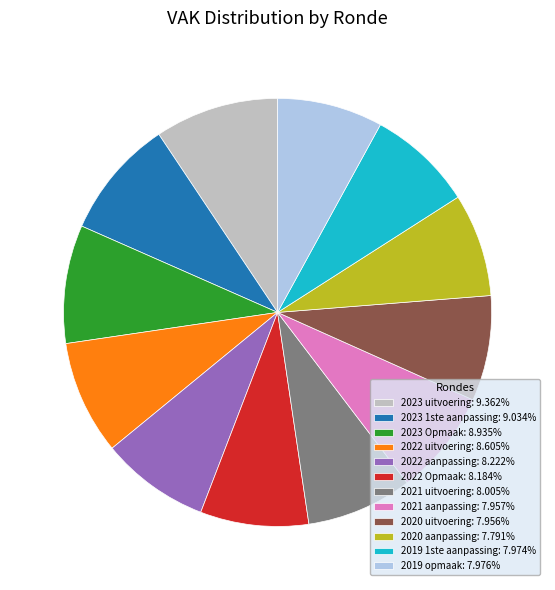

Does any single category account for the majority?

No